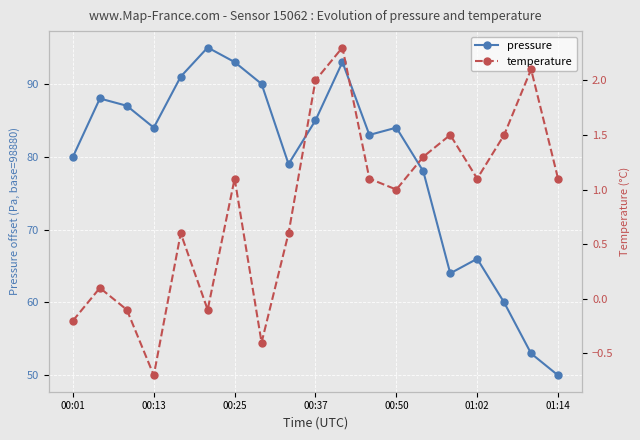

How many lines are shown in the chart?

2